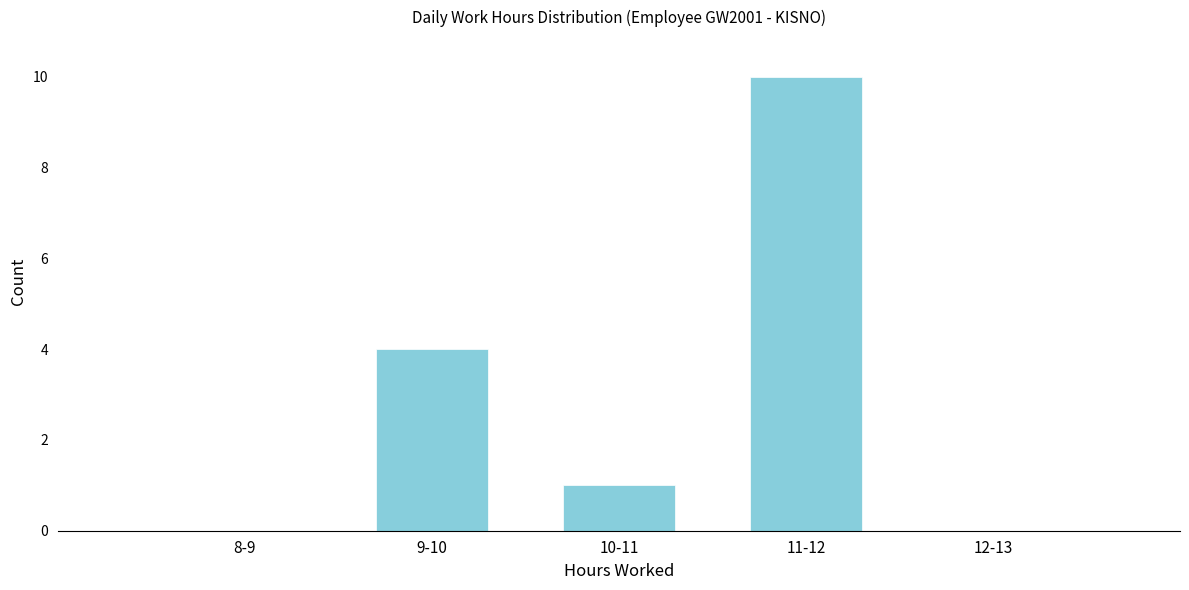

Reading left to right, extract all data points from this chart.

8-9=0	9-10=4	10-11=1	11-12=10	12-13=0